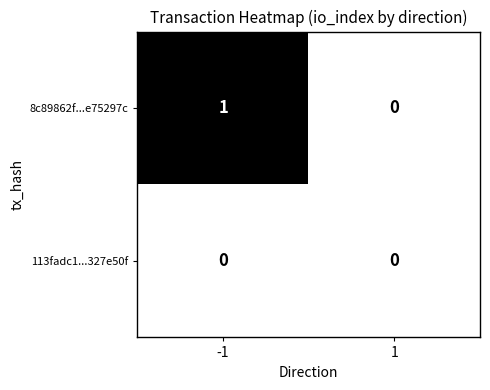

Is the value of 8c89862f...e75297c at -1 greater than the value of 113fadc1...327e50f at -1?

Yes